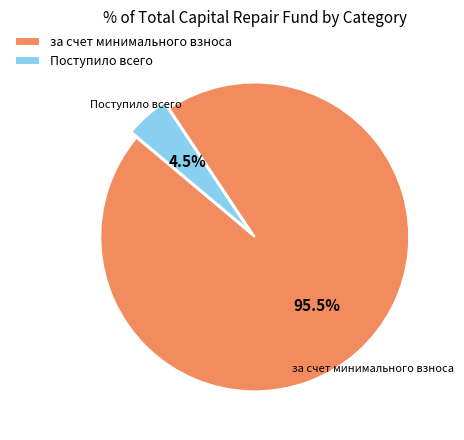

Rank the categories by value from highest to lowest.

за счет минимального взноса, Поступило всего